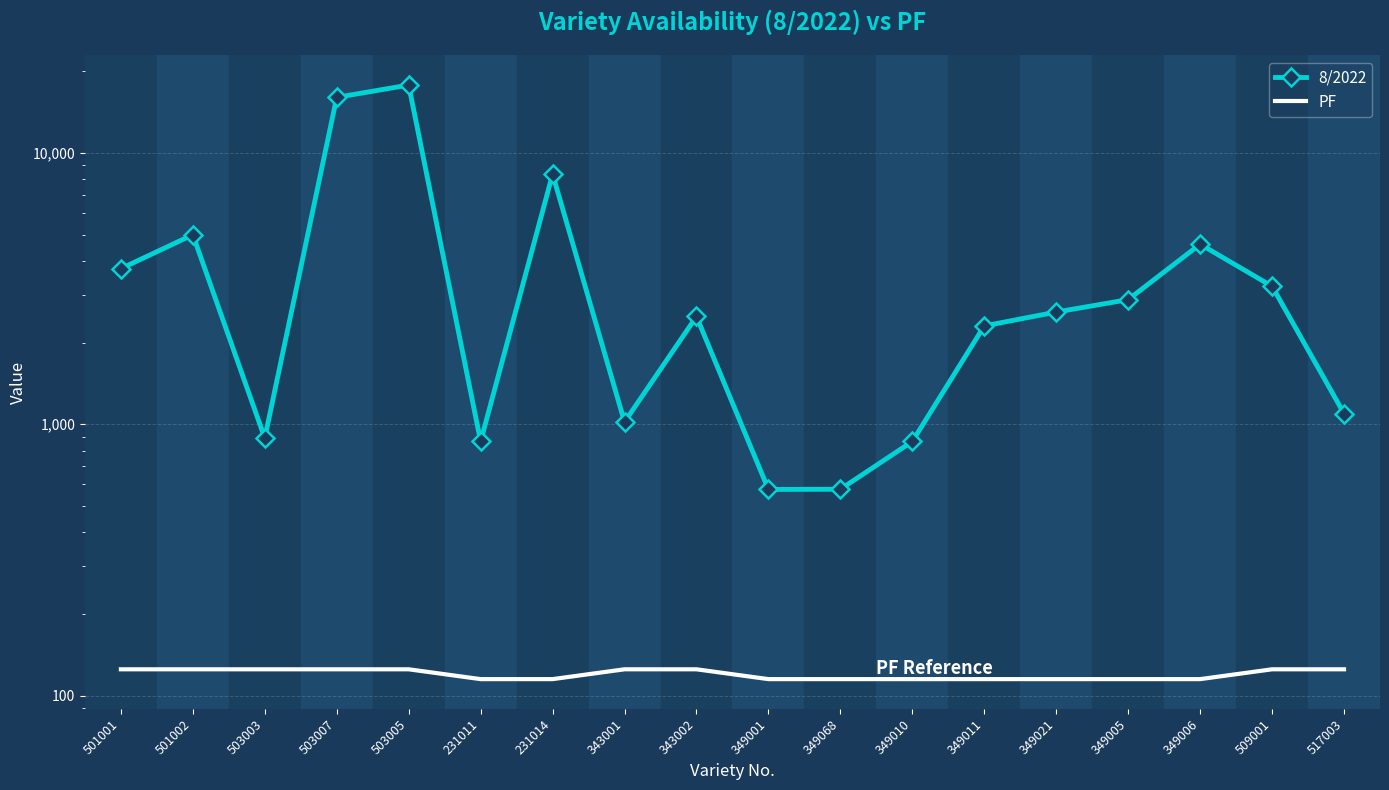

At which category is the sum across all series the highest?

503005